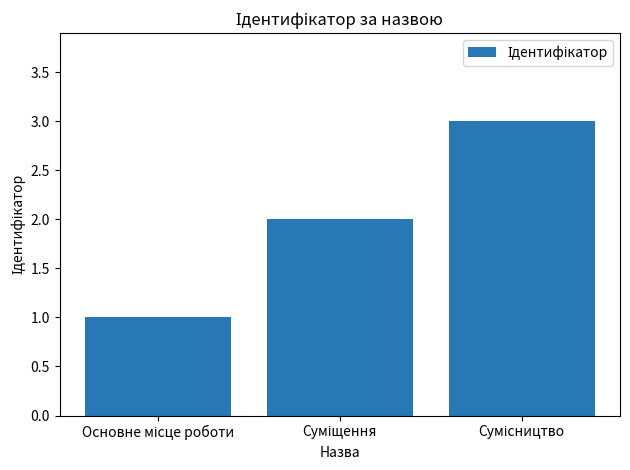

What is the greatest value displayed?

3